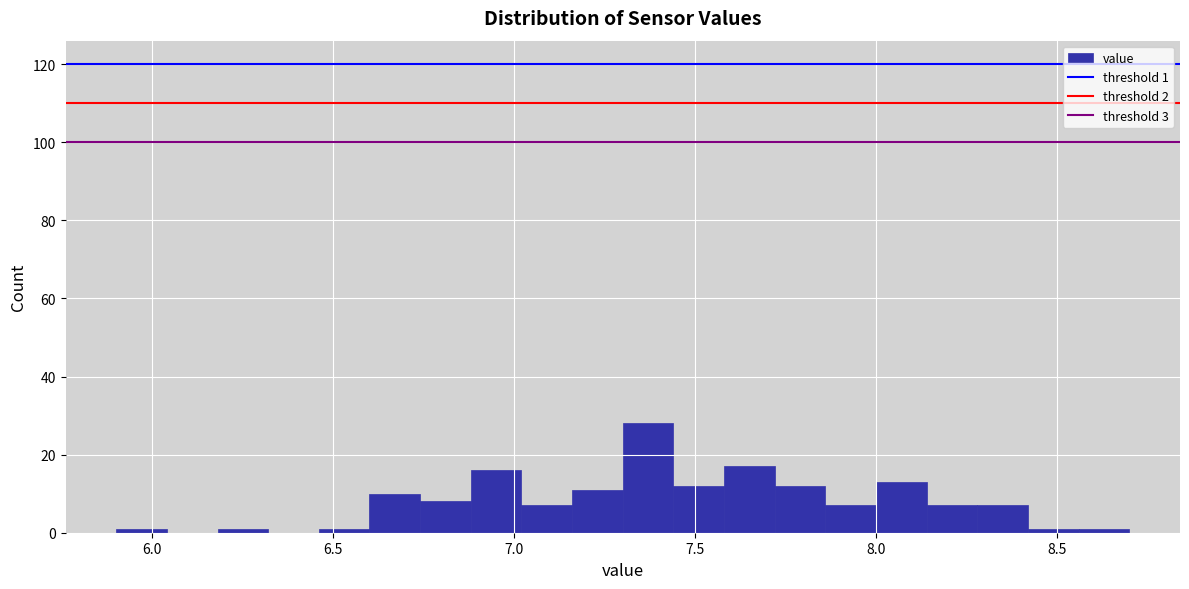

Around what value on the x-axis is the tallest bar? Give the approximate position of its centre, as read against the axis.

7.35